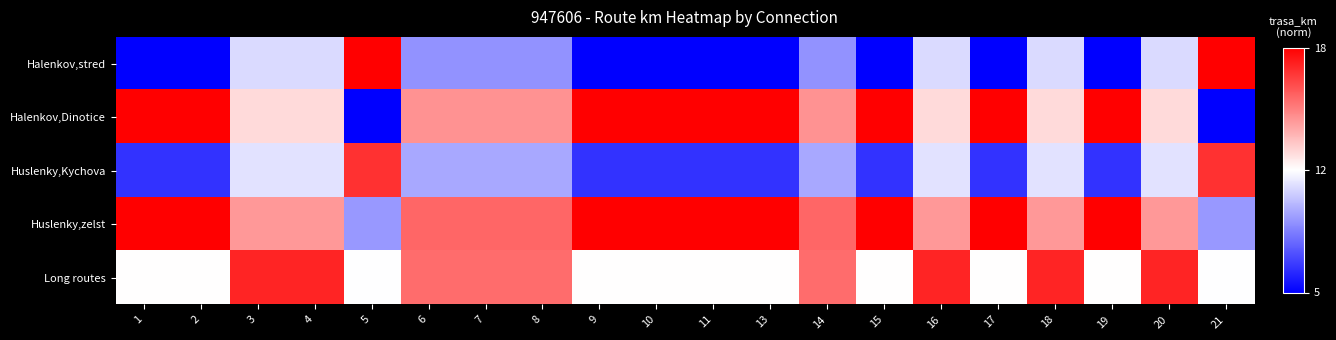

Which series has the widest spread of values?

Halenkov,stred